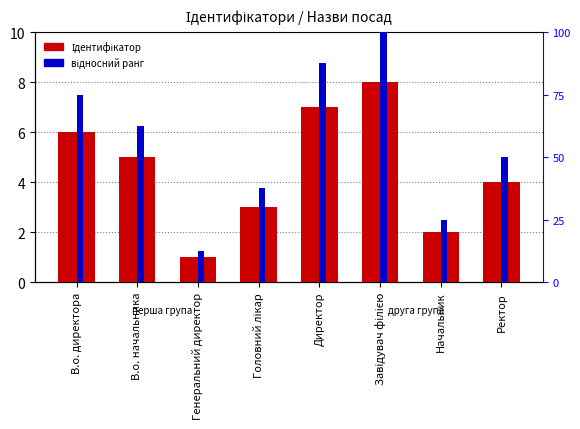

Reading right to left, transcribe all the data shown in this chart.

Ідентифікатор: 4.0	2.0	8.0	7.0	3.0	1.0	5.0	6.0
відносний ранг: 50.0	25.0	100.0	87.5	37.5	12.5	62.5	75.0